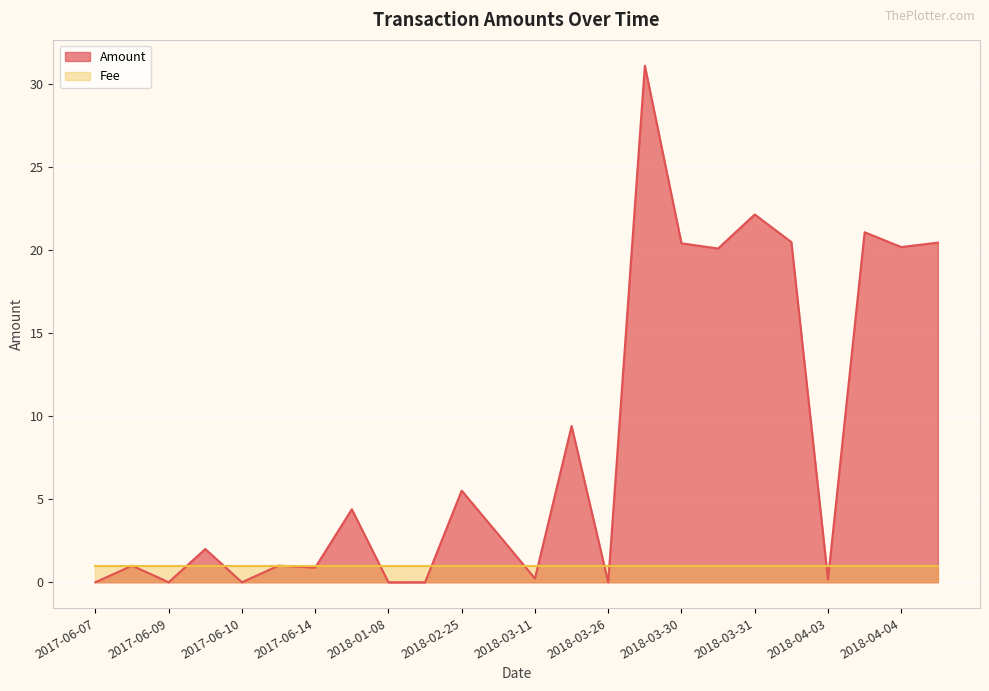

At 2018-03-31, list the series in order from largest to smallest.

Amount, Fee